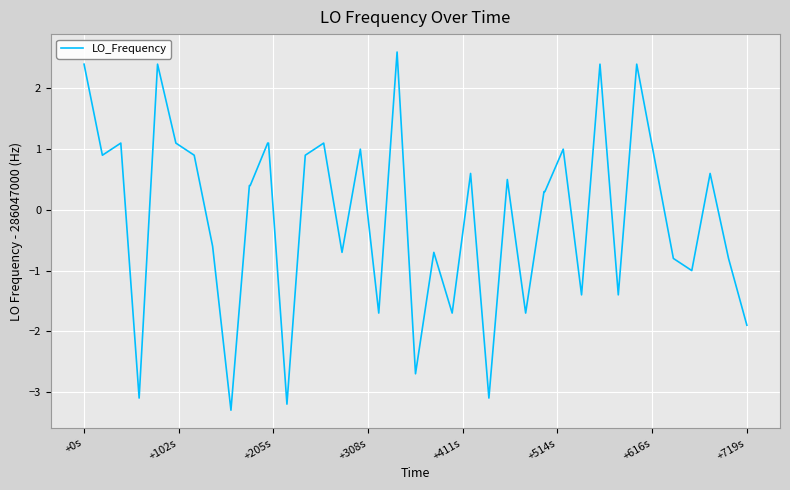

Reading left to right, what are all the values shown in this chart?

2.4	0.9	1.1	-3.1	2.4	1.1	0.9	-0.6	-3.3	0.4	0.4	1.1	1.1	-3.2	0.9	1.1	-0.7	1.0	-1.7	2.6	-2.7	-0.7	-1.7	0.6	-3.1	0.5	-1.7	0.3	0.3	1.0	-1.4	2.4	-1.4	2.4	0.8	-0.8	-1.0	0.6	-0.8	-1.9